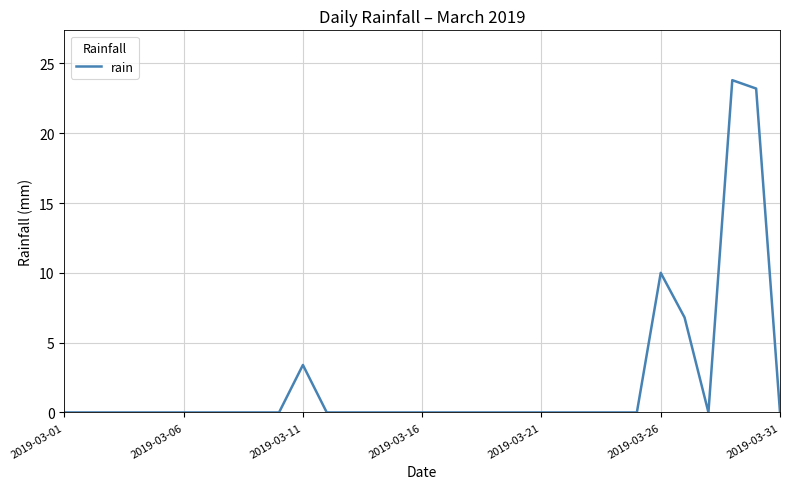

What is the maximum value shown in the chart?

23.8